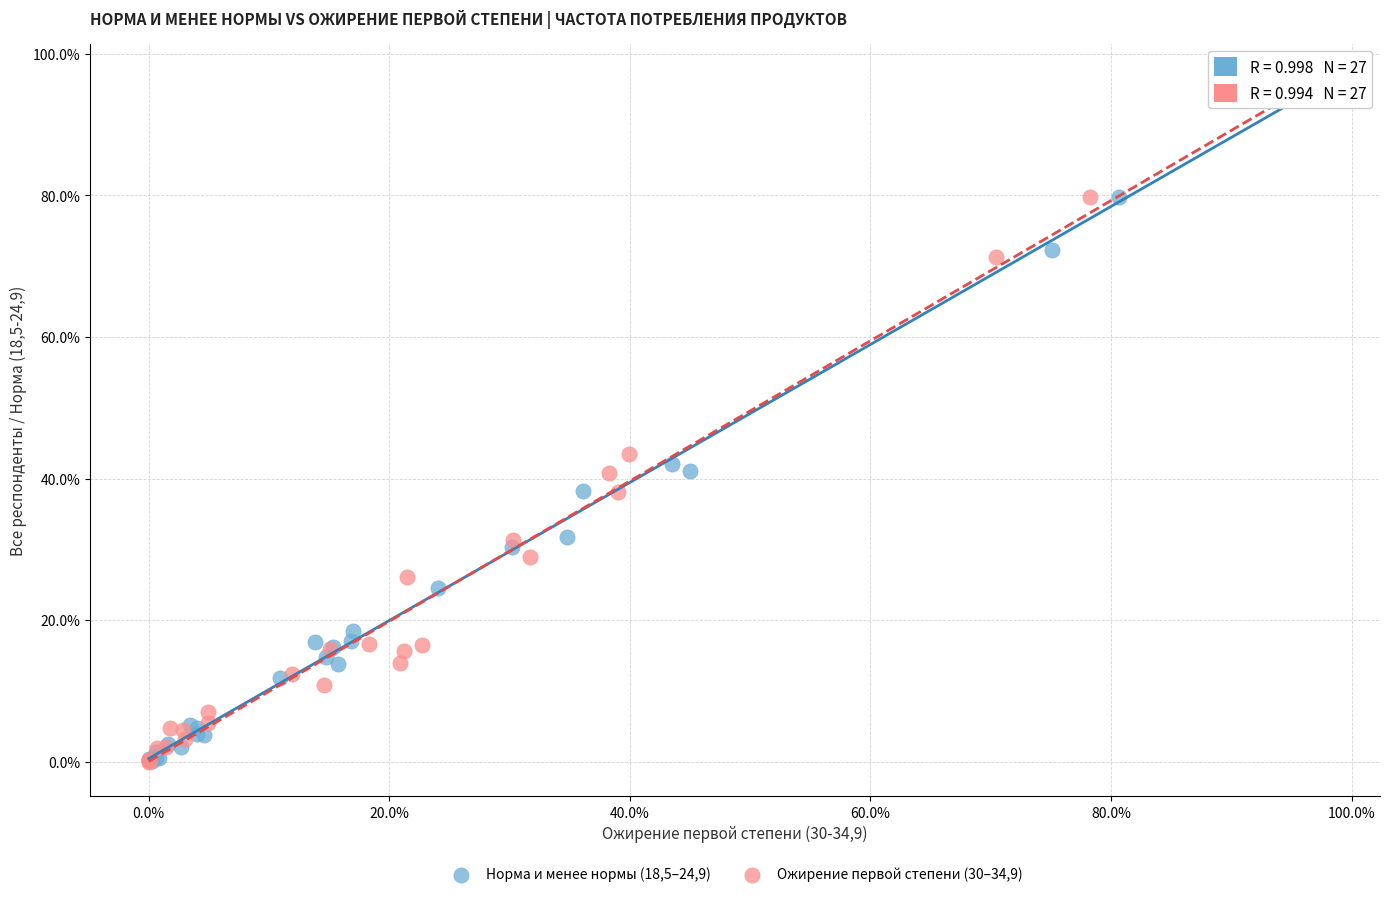

Which series has the largest Y range (max minus min)?

Норма и менее нормы (18,5–24,9)